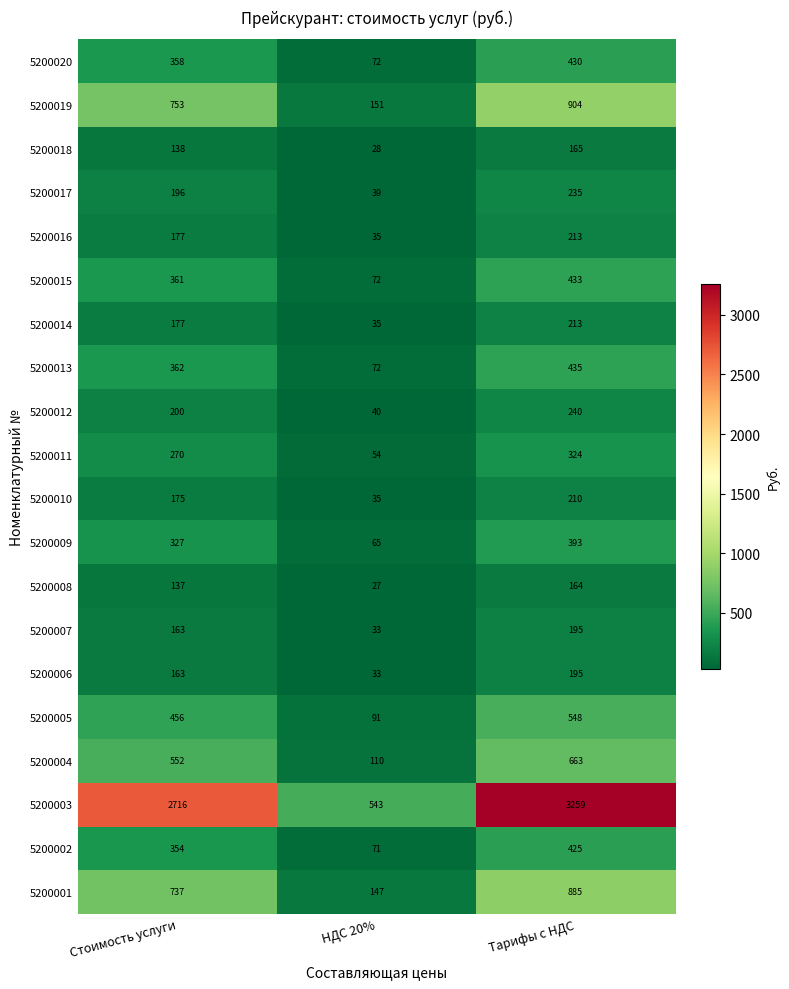

Which category has the lowest value in the 5200003 series?

НДС 20%